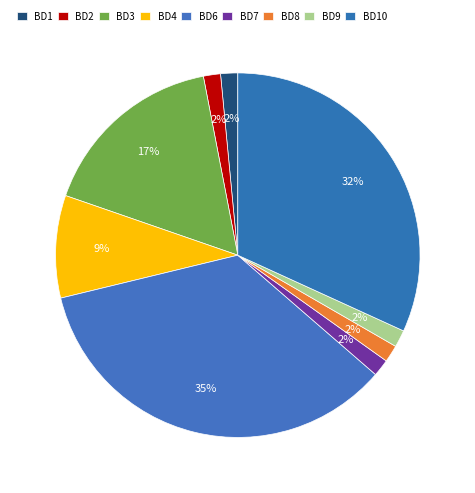

Which category has the smallest portion of the pie?

BD1